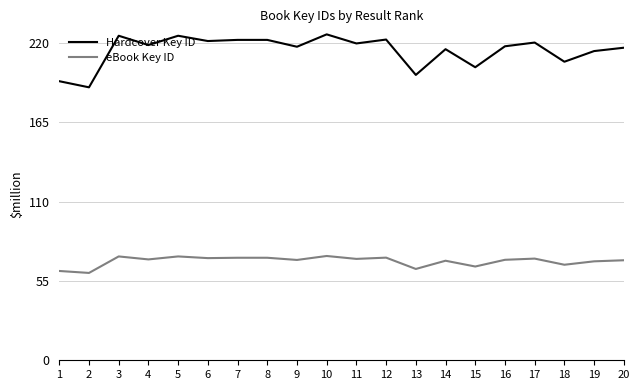

List the series in order of their overall mean, highest first.

Hardcover Key ID, eBook Key ID